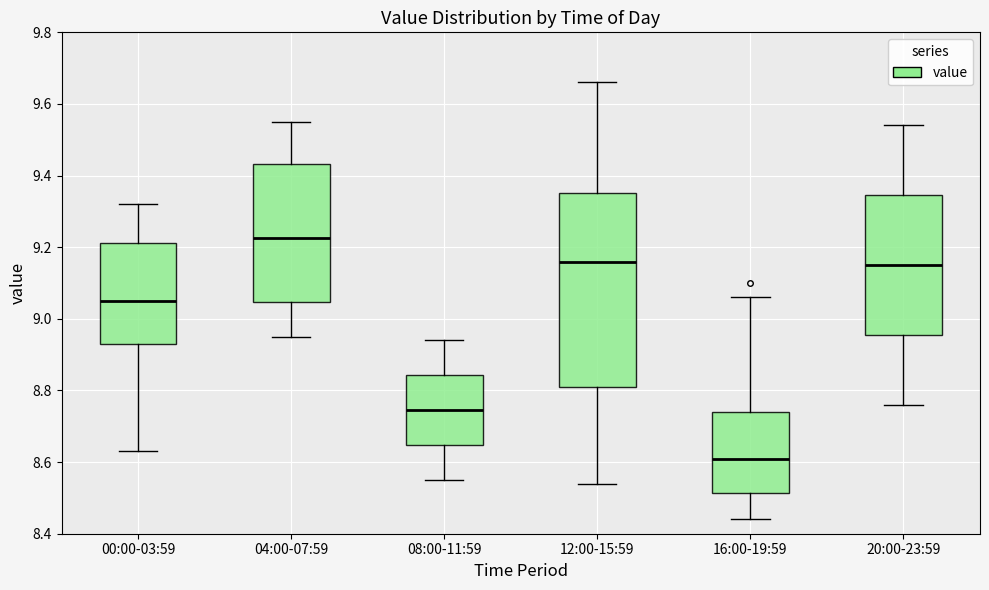

Which box is the tallest, from its lower edge to its upper edge?

12:00-15:59